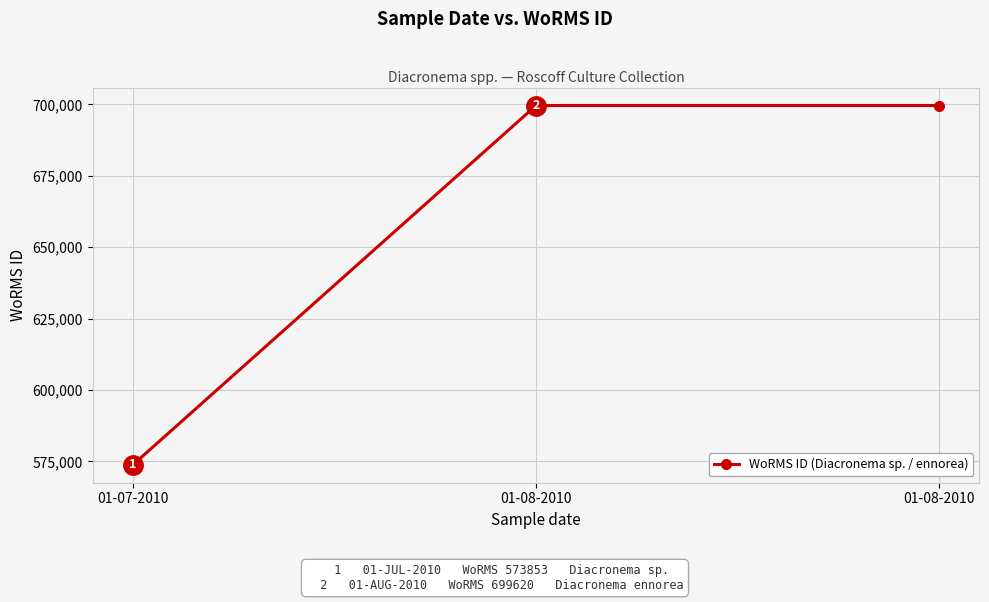

What is the difference between the values at 01-08-2010 and 01-07-2010?

125767